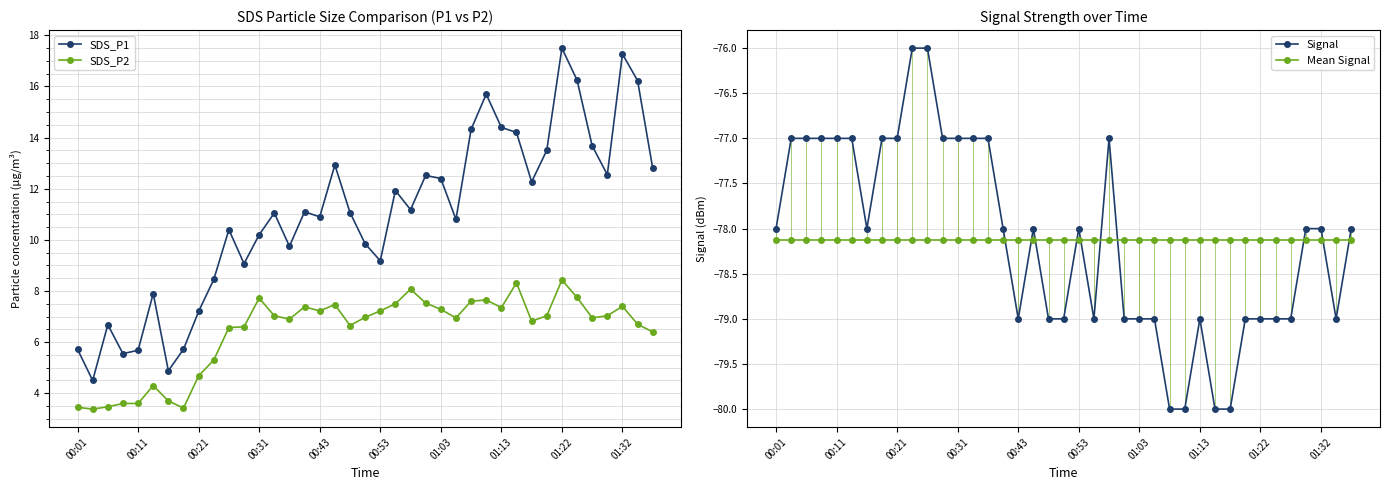

What is the maximum value for SDS_P2?

8.4